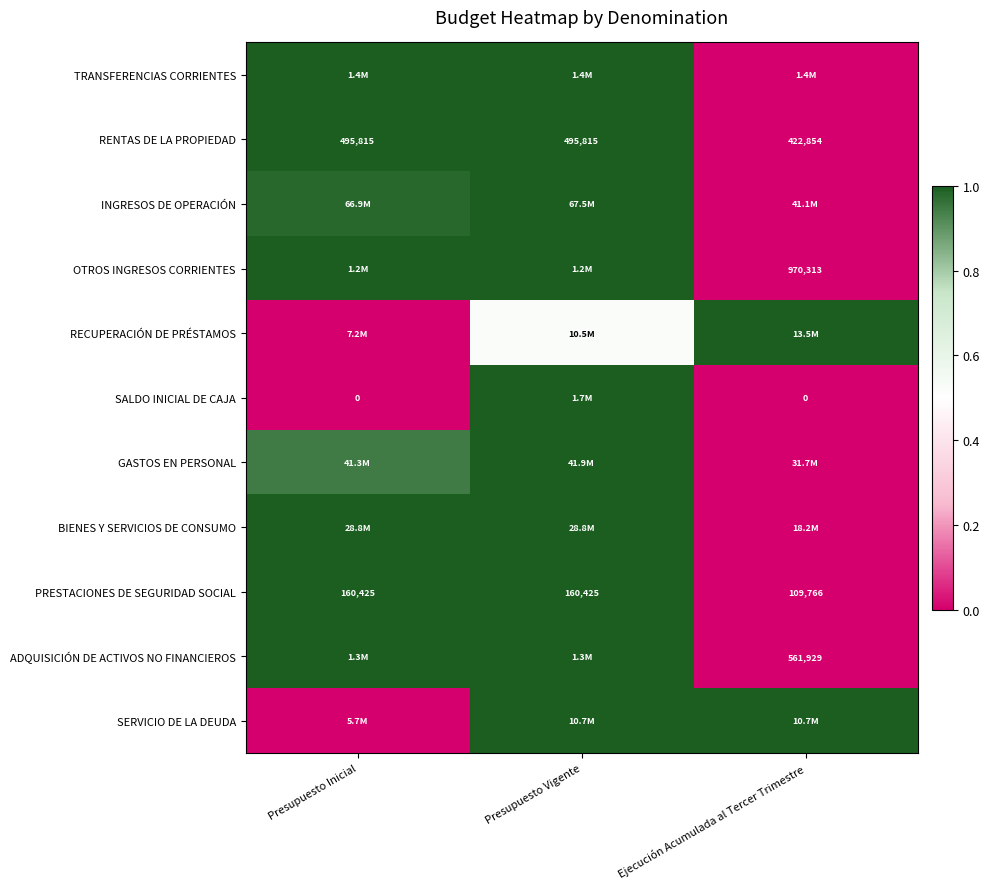

Where is PRESTACIONES DE SEGURIDAD SOCIAL nearest to the value 135095?

Ejecución Acumulada al Tercer Trimestre